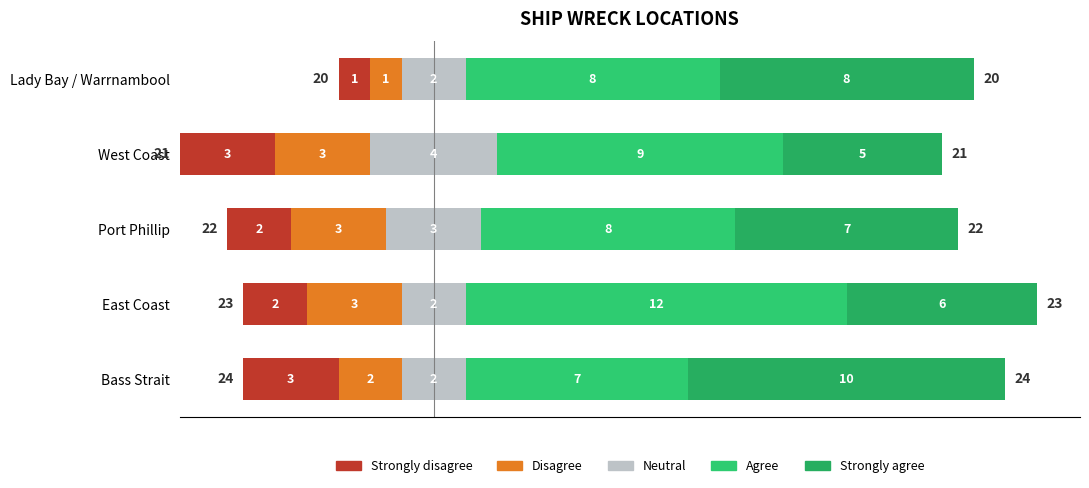

What is the sum of the Disagree values at West Coast and East Coast?

6